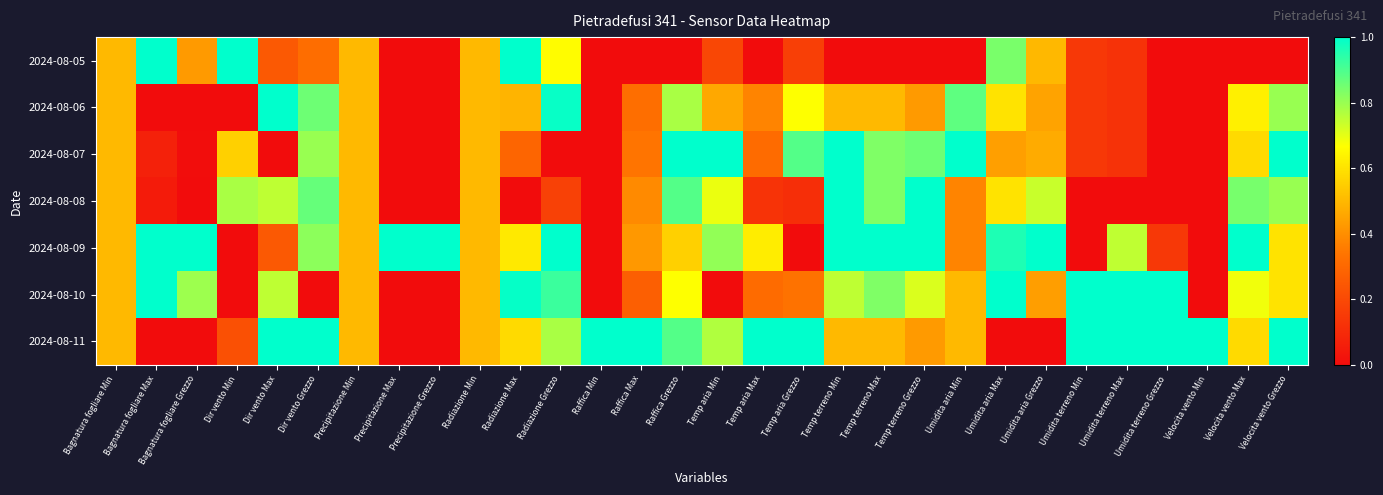

Reading left to right, what are all the values shown in this chart?

2024-08-05: Bagnatura fogliare Min=0.5	Bagnatura fogliare Max=1.0	Bagnatura fogliare Grezzo=0.4	Dir vento Min=1.0	Dir vento Max=0.2	Dir vento Grezzo=0.3	Precipitazione Min=0.5	Precipitazione Max=0.0	Precipitazione Grezzo=0.0	Radiazione Min=0.5	Radiazione Max=1.0	Radiazione Grezzo=0.7	Raffica Min=0.0	Raffica Max=0.0	Raffica Grezzo=0.0	Temp aria Min=0.2	Temp aria Max=0.0	Temp aria Grezzo=0.2	Temp terreno Min=0.0	Temp terreno Max=0.0	Temp terreno Grezzo=0.0	Umidita aria Min=0.0	Umidita aria Max=0.8	Umidita aria Grezzo=0.5	Umidita terreno Min=0.1	Umidita terreno Max=0.1	Umidita terreno Grezzo=0.0	Velocita vento Min=0.0	Velocita vento Max=0.0	Velocita vento Grezzo=0.0
2024-08-06: Bagnatura fogliare Min=0.5	Bagnatura fogliare Max=0.0	Bagnatura fogliare Grezzo=0.0	Dir vento Min=0.0	Dir vento Max=1.0	Dir vento Grezzo=0.9	Precipitazione Min=0.5	Precipitazione Max=0.0	Precipitazione Grezzo=0.0	Radiazione Min=0.5	Radiazione Max=0.5	Radiazione Grezzo=1.0	Raffica Min=0.0	Raffica Max=0.3	Raffica Grezzo=0.8	Temp aria Min=0.5	Temp aria Max=0.4	Temp aria Grezzo=0.7	Temp terreno Min=0.5	Temp terreno Max=0.5	Temp terreno Grezzo=0.4	Umidita aria Min=0.9	Umidita aria Max=0.6	Umidita aria Grezzo=0.4	Umidita terreno Min=0.1	Umidita terreno Max=0.1	Umidita terreno Grezzo=0.0	Velocita vento Min=0.0	Velocita vento Max=0.6	Velocita vento Grezzo=0.8
2024-08-07: Bagnatura fogliare Min=0.5	Bagnatura fogliare Max=0.1	Bagnatura fogliare Grezzo=0.0	Dir vento Min=0.6	Dir vento Max=0.0	Dir vento Grezzo=0.8	Precipitazione Min=0.5	Precipitazione Max=0.0	Precipitazione Grezzo=0.0	Radiazione Min=0.5	Radiazione Max=0.3	Radiazione Grezzo=0.0	Raffica Min=0.0	Raffica Max=0.3	Raffica Grezzo=1.0	Temp aria Min=1.0	Temp aria Max=0.3	Temp aria Grezzo=0.9	Temp terreno Min=1.0	Temp terreno Max=0.8	Temp terreno Grezzo=0.9	Umidita aria Min=1.0	Umidita aria Max=0.4	Umidita aria Grezzo=0.5	Umidita terreno Min=0.1	Umidita terreno Max=0.1	Umidita terreno Grezzo=0.0	Velocita vento Min=0.0	Velocita vento Max=0.6	Velocita vento Grezzo=1.0
2024-08-08: Bagnatura fogliare Min=0.5	Bagnatura fogliare Max=0.1	Bagnatura fogliare Grezzo=0.0	Dir vento Min=0.8	Dir vento Max=0.8	Dir vento Grezzo=0.9	Precipitazione Min=0.5	Precipitazione Max=0.0	Precipitazione Grezzo=0.0	Radiazione Min=0.5	Radiazione Max=0.0	Radiazione Grezzo=0.2	Raffica Min=0.0	Raffica Max=0.4	Raffica Grezzo=0.9	Temp aria Min=0.7	Temp aria Max=0.1	Temp aria Grezzo=0.1	Temp terreno Min=1.0	Temp terreno Max=0.8	Temp terreno Grezzo=1.0	Umidita aria Min=0.4	Umidita aria Max=0.6	Umidita aria Grezzo=0.7	Umidita terreno Min=0.0	Umidita terreno Max=0.0	Umidita terreno Grezzo=0.0	Velocita vento Min=0.0	Velocita vento Max=0.8	Velocita vento Grezzo=0.8
2024-08-09: Bagnatura fogliare Min=0.5	Bagnatura fogliare Max=1.0	Bagnatura fogliare Grezzo=1.0	Dir vento Min=0.0	Dir vento Max=0.2	Dir vento Grezzo=0.8	Precipitazione Min=0.5	Precipitazione Max=1.0	Precipitazione Grezzo=1.0	Radiazione Min=0.5	Radiazione Max=0.6	Radiazione Grezzo=1.0	Raffica Min=0.0	Raffica Max=0.4	Raffica Grezzo=0.6	Temp aria Min=0.8	Temp aria Max=0.6	Temp aria Grezzo=0.0	Temp terreno Min=1.0	Temp terreno Max=1.0	Temp terreno Grezzo=1.0	Umidita aria Min=0.4	Umidita aria Max=1.0	Umidita aria Grezzo=1.0	Umidita terreno Min=0.0	Umidita terreno Max=0.7	Umidita terreno Grezzo=0.1	Velocita vento Min=0.0	Velocita vento Max=1.0	Velocita vento Grezzo=0.6
2024-08-10: Bagnatura fogliare Min=0.5	Bagnatura fogliare Max=1.0	Bagnatura fogliare Grezzo=0.8	Dir vento Min=0.0	Dir vento Max=0.8	Dir vento Grezzo=0.0	Precipitazione Min=0.5	Precipitazione Max=0.0	Precipitazione Grezzo=0.0	Radiazione Min=0.5	Radiazione Max=1.0	Radiazione Grezzo=0.9	Raffica Min=0.0	Raffica Max=0.3	Raffica Grezzo=0.7	Temp aria Min=0.0	Temp aria Max=0.3	Temp aria Grezzo=0.3	Temp terreno Min=0.8	Temp terreno Max=0.8	Temp terreno Grezzo=0.7	Umidita aria Min=0.5	Umidita aria Max=1.0	Umidita aria Grezzo=0.4	Umidita terreno Min=1.0	Umidita terreno Max=1.0	Umidita terreno Grezzo=1.0	Velocita vento Min=0.0	Velocita vento Max=0.7	Velocita vento Grezzo=0.6
2024-08-11: Bagnatura fogliare Min=0.5	Bagnatura fogliare Max=0.0	Bagnatura fogliare Grezzo=0.0	Dir vento Min=0.2	Dir vento Max=1.0	Dir vento Grezzo=1.0	Precipitazione Min=0.5	Precipitazione Max=0.0	Precipitazione Grezzo=0.0	Radiazione Min=0.5	Radiazione Max=0.6	Radiazione Grezzo=0.8	Raffica Min=1.0	Raffica Max=1.0	Raffica Grezzo=0.9	Temp aria Min=0.8	Temp aria Max=1.0	Temp aria Grezzo=1.0	Temp terreno Min=0.5	Temp terreno Max=0.5	Temp terreno Grezzo=0.4	Umidita aria Min=0.5	Umidita aria Max=0.0	Umidita aria Grezzo=0.0	Umidita terreno Min=1.0	Umidita terreno Max=1.0	Umidita terreno Grezzo=1.0	Velocita vento Min=1.0	Velocita vento Max=0.6	Velocita vento Grezzo=1.0